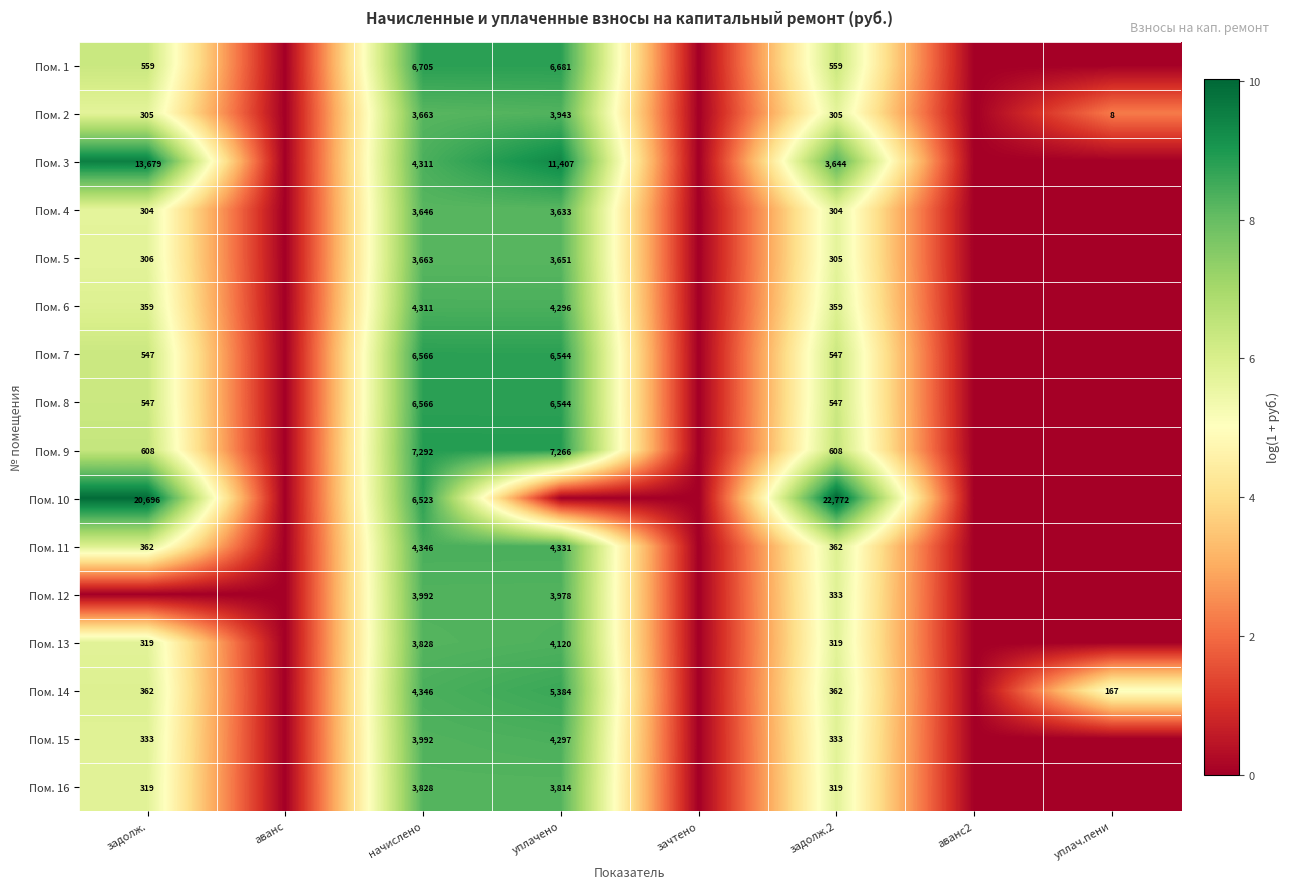

True or false: Пом. 1 has a value of 11066 at начислено.

False